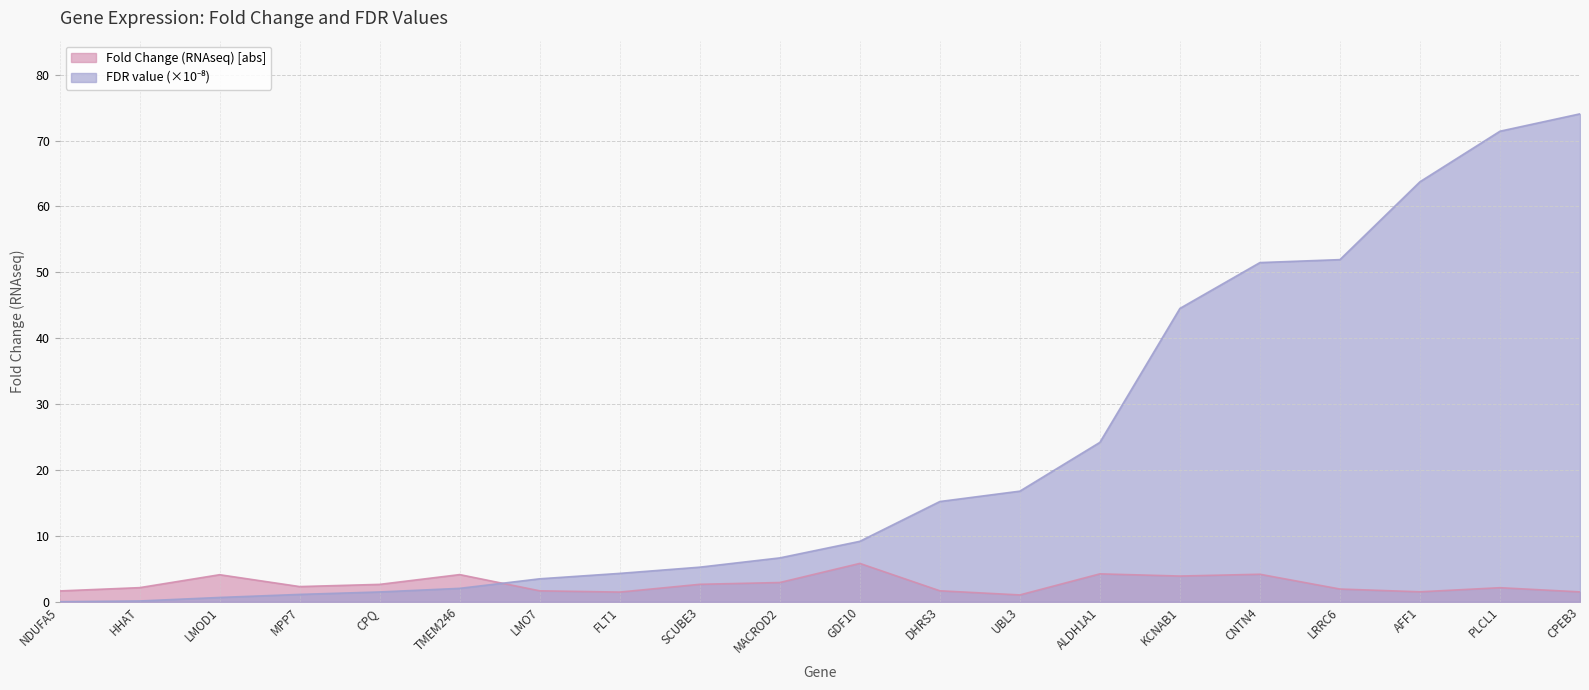

At which category does Fold Change (RNAseq) reach its first local peak?

LMOD1